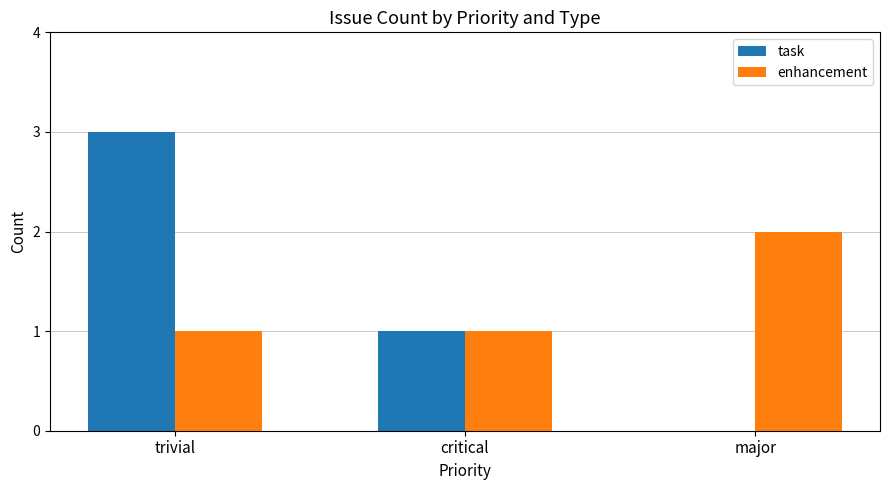

Read the task value at trivial.

3